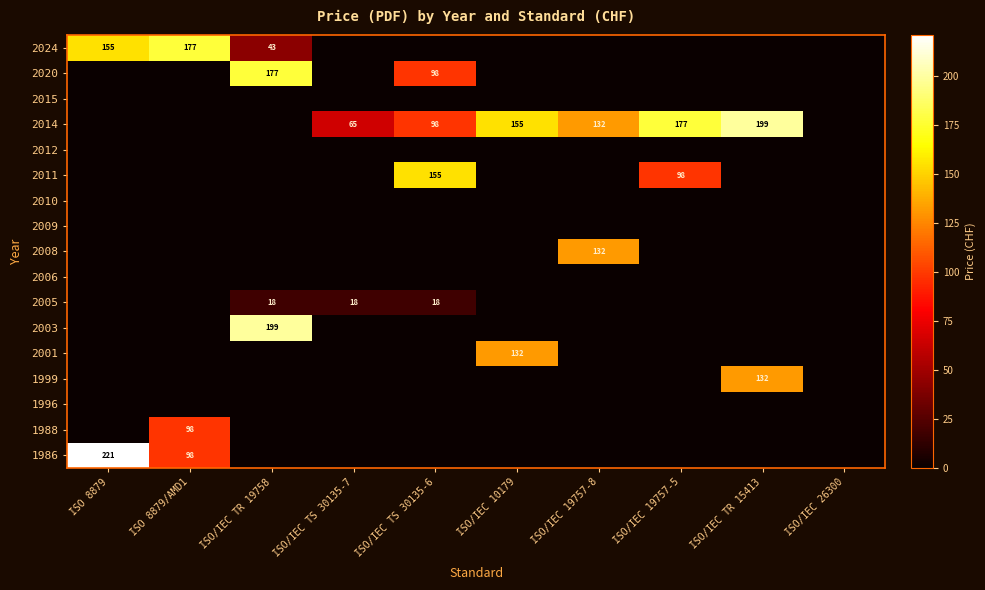

At which label is 2014 closest to 99?

ISO/IEC TS 30135-6